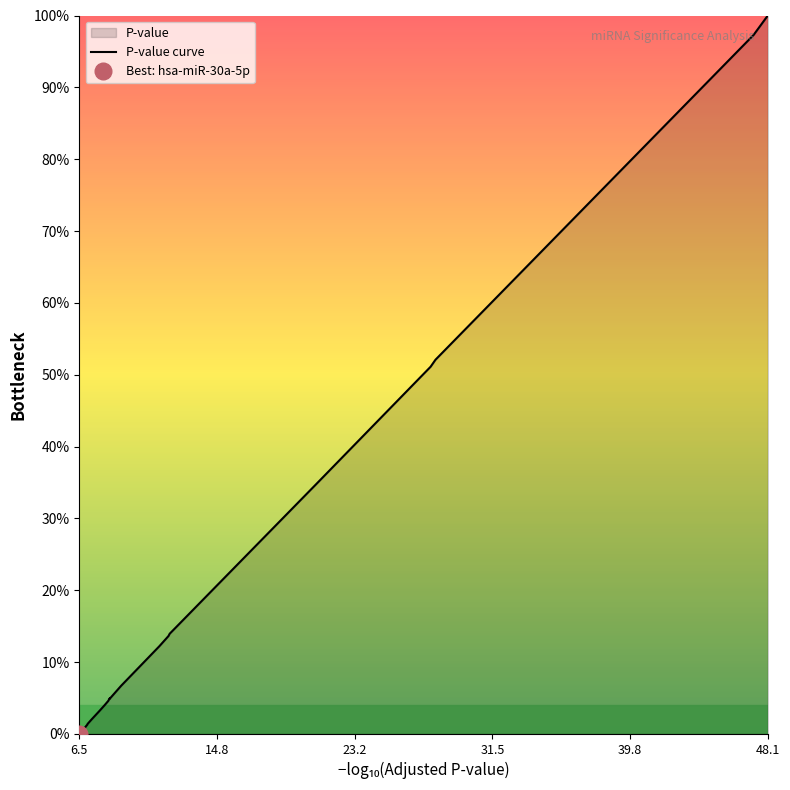

Is it true that the value at 18 is 0.2?

False